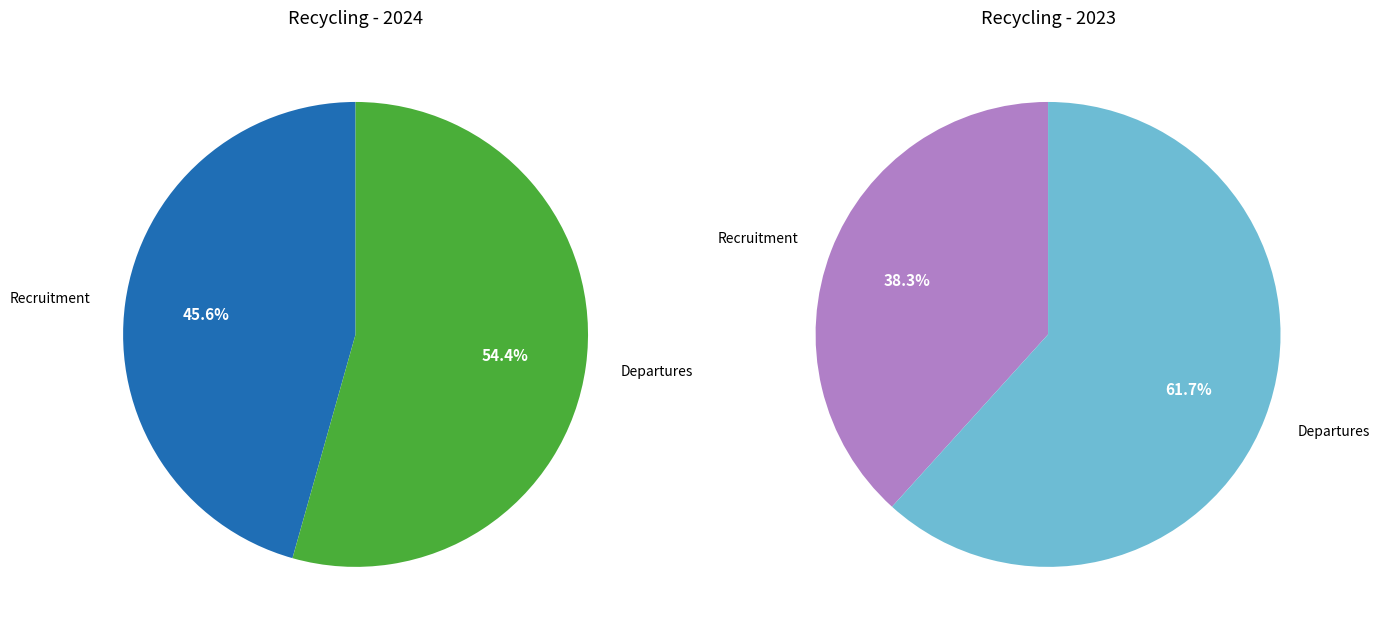

To the nearest percent, what is the average slice percentage?

50%